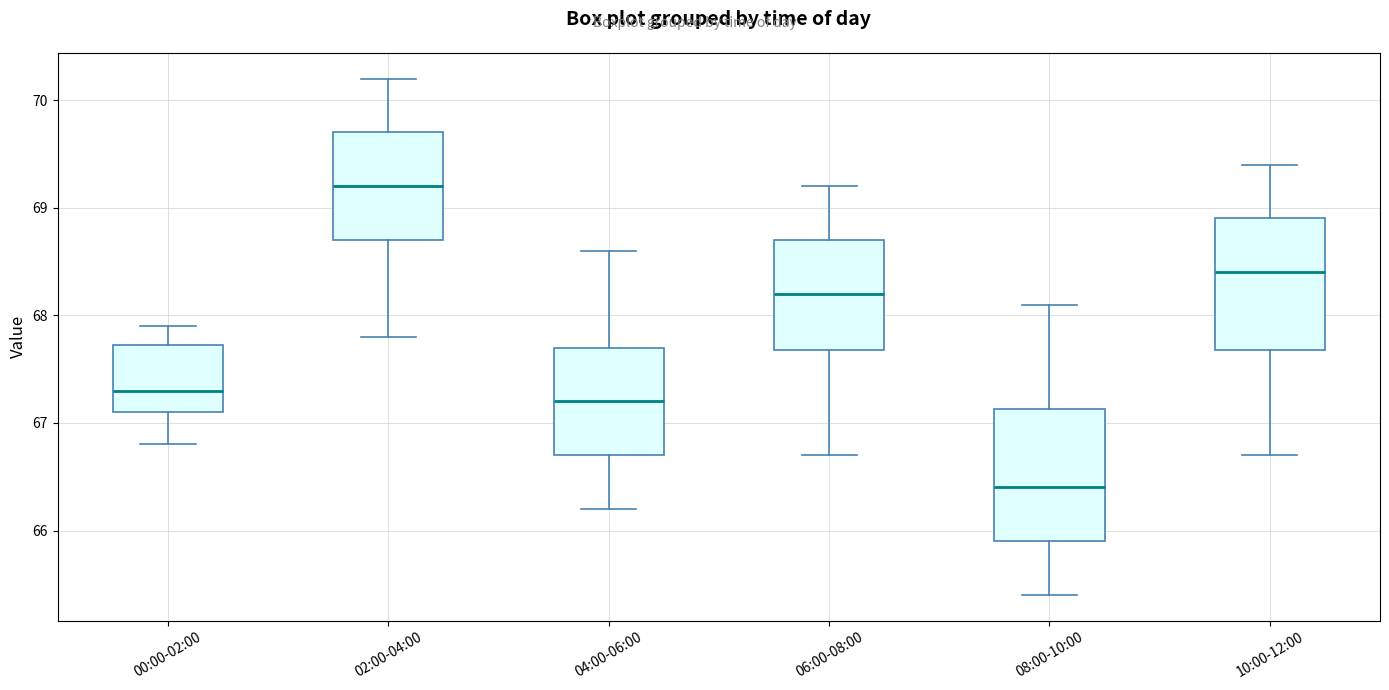

Reading left to right, read every box against the y-axis: the position of its median line, the range the box covers, and the ends of its whiskers. The values are not printed on the chart, so give them approximately, as read against the axis.

00:00-02:00: median 67.3, box 67.1 to 67.7, whiskers 66.8 to 67.9
02:00-04:00: median 69.2, box 68.7 to 69.7, whiskers 67.8 to 70.2
04:00-06:00: median 67.2, box 66.7 to 67.7, whiskers 66.2 to 68.6
06:00-08:00: median 68.2, box 67.7 to 68.7, whiskers 66.7 to 69.2
08:00-10:00: median 66.4, box 65.9 to 67.1, whiskers 65.4 to 68.1
10:00-12:00: median 68.4, box 67.7 to 68.9, whiskers 66.7 to 69.4